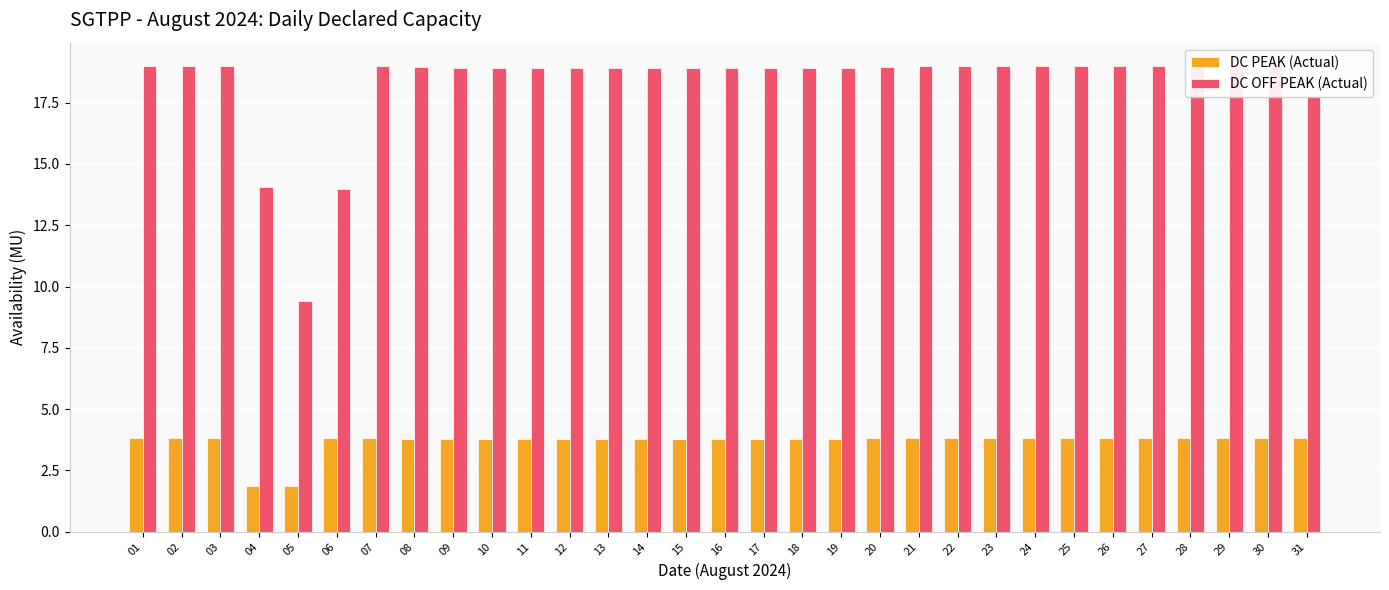

What is the sum of the DC PEAK (Actual) values at 21 and 05?

5.7